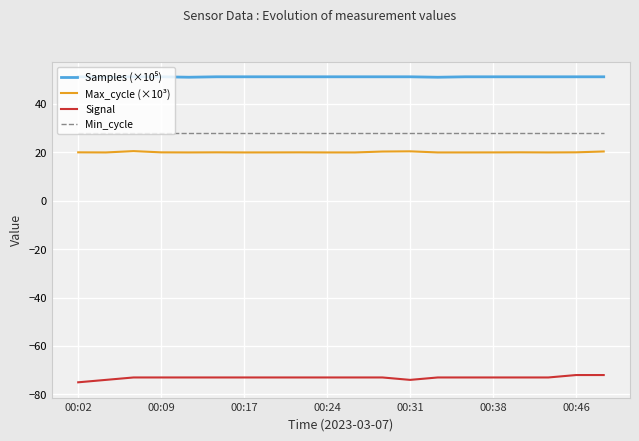

How many categories are shown in the chart?

20